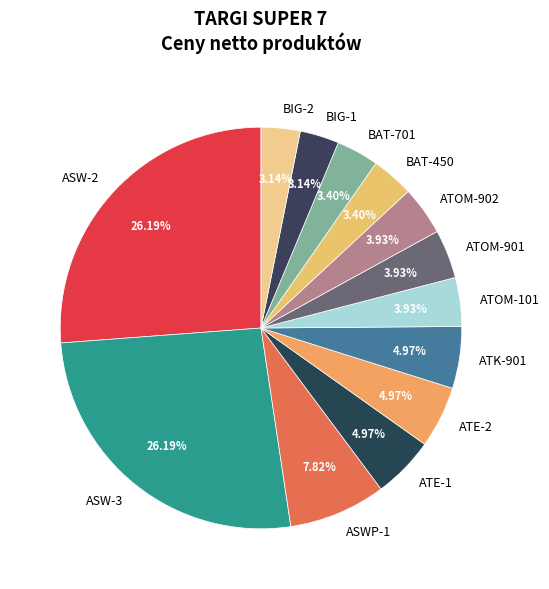

Is BIG-2 the majority of the pie?

No